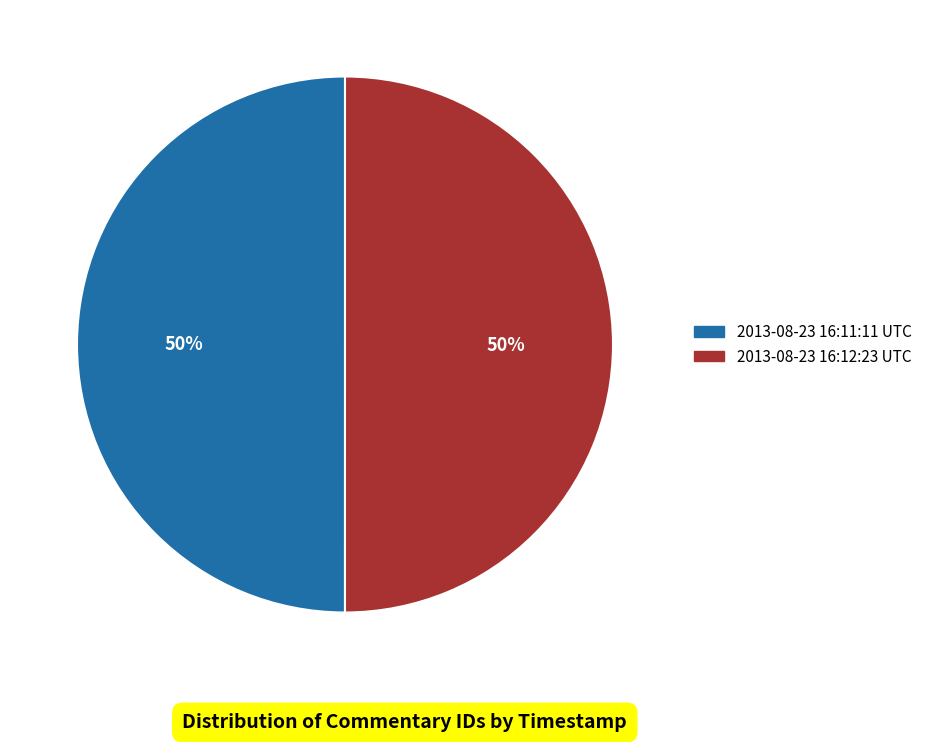

The 2013-08-23 16:12:23 UTC slice represents 40% of the pie. True or false?

False